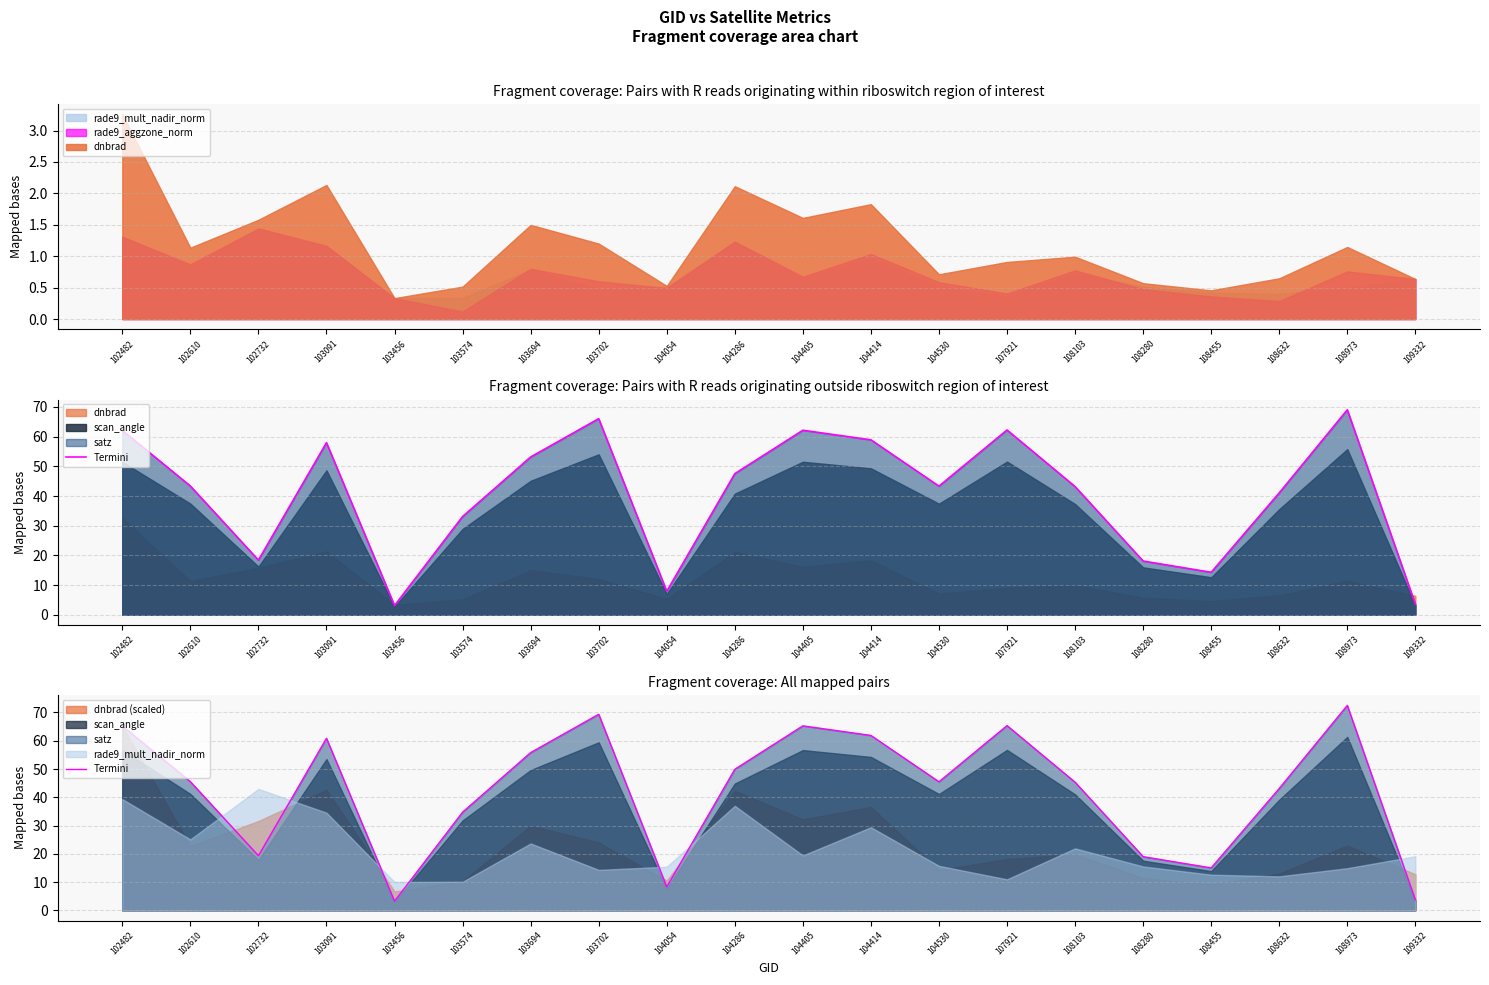

Rank the categories by value from highest to lowest.

108973, 103702, 107921, 104405, 102482, 104414, 103091, 103694, 104286, 102610, 104530, 108103, 108632, 103574, 102732, 108280, 108455, 104054, 109332, 103456